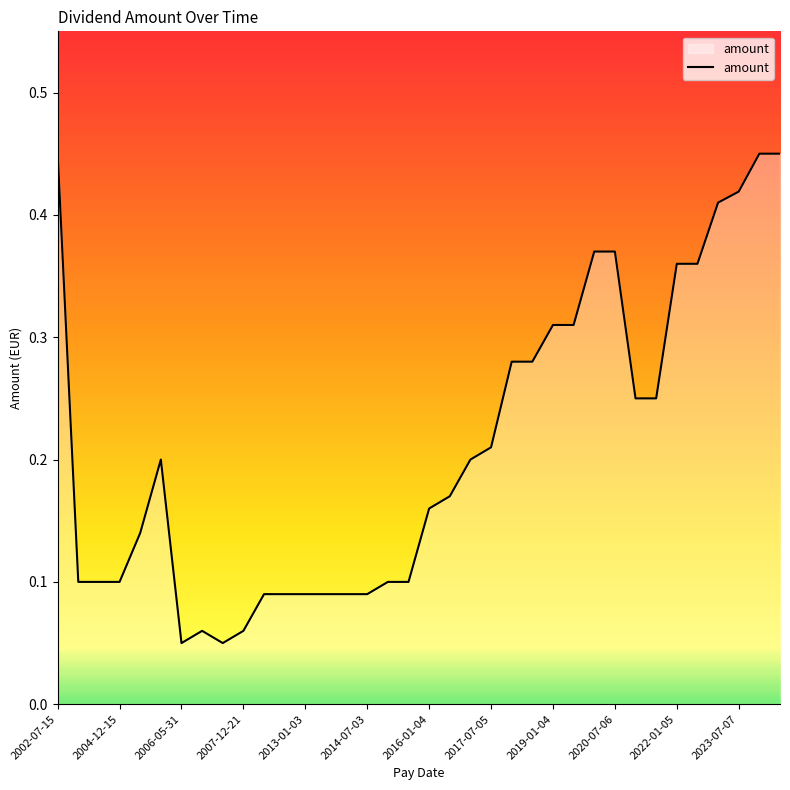

How many interior local peaks (higher than both neighbors) does the data have?

2